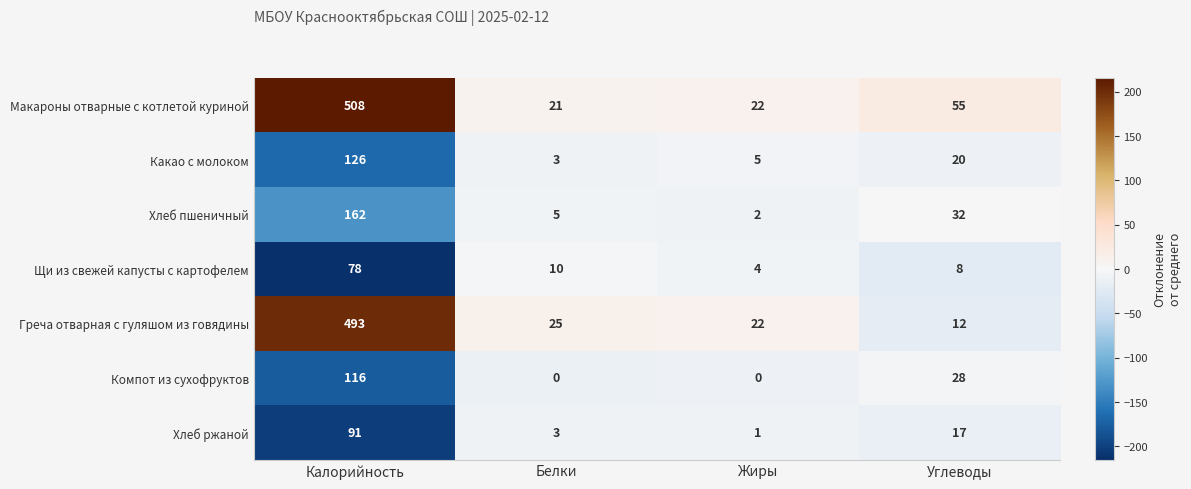

Rank the categories by Какао с молоком value from highest to lowest.

Калорийность, Углеводы, Жиры, Белки